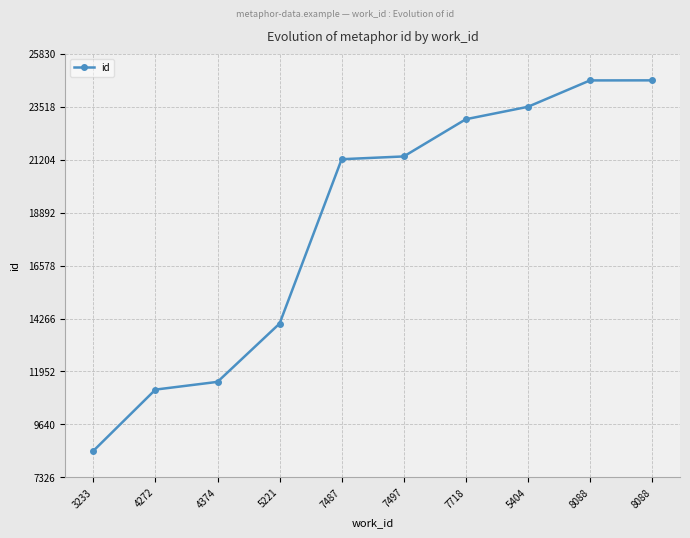

How many lines are shown in the chart?

1